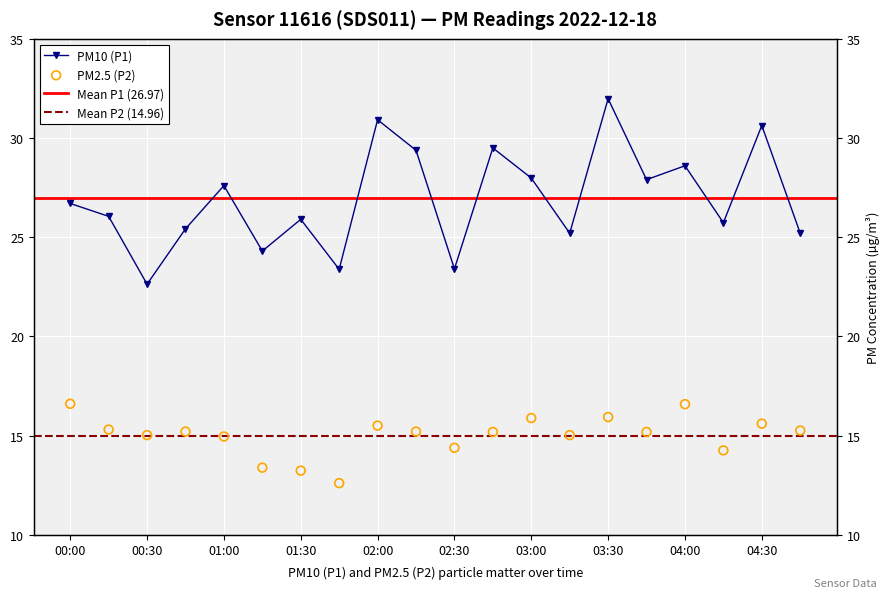

Is the value of P2 at 00:45 greater than the value of P1 at 02:30?

No